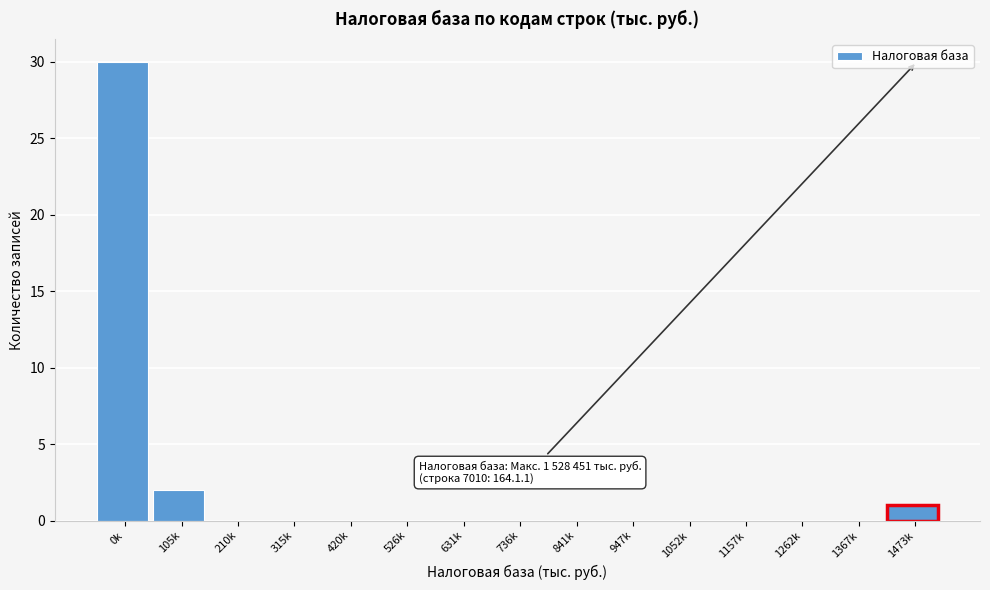

Reading left to right, list all the values displayed in this chart.

0k=30	105k=2	210k=0	315k=0	420k=0	526k=0	631k=0	736k=0	841k=0	947k=0	1052k=0	1157k=0	1262k=0	1367k=0	1473k=1